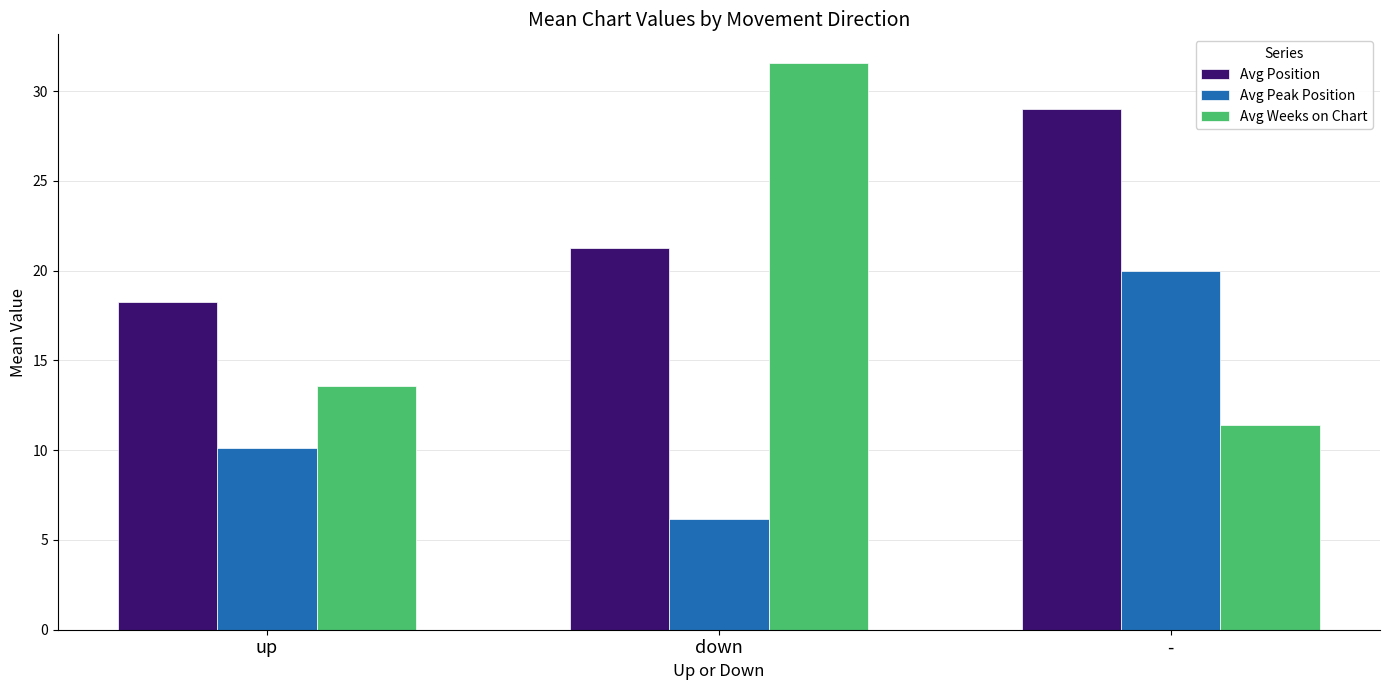

Is it true that Avg Weeks on Chart equals 31.6 at down?

True